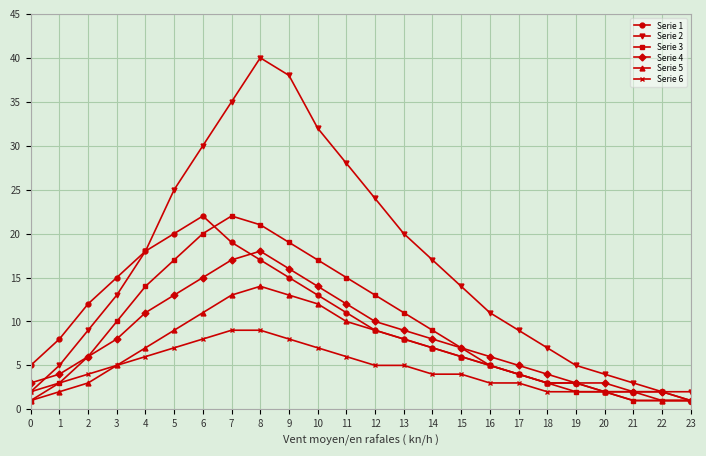

What is the approximate value of Serie 4 at 4, to the nearest 5?

10